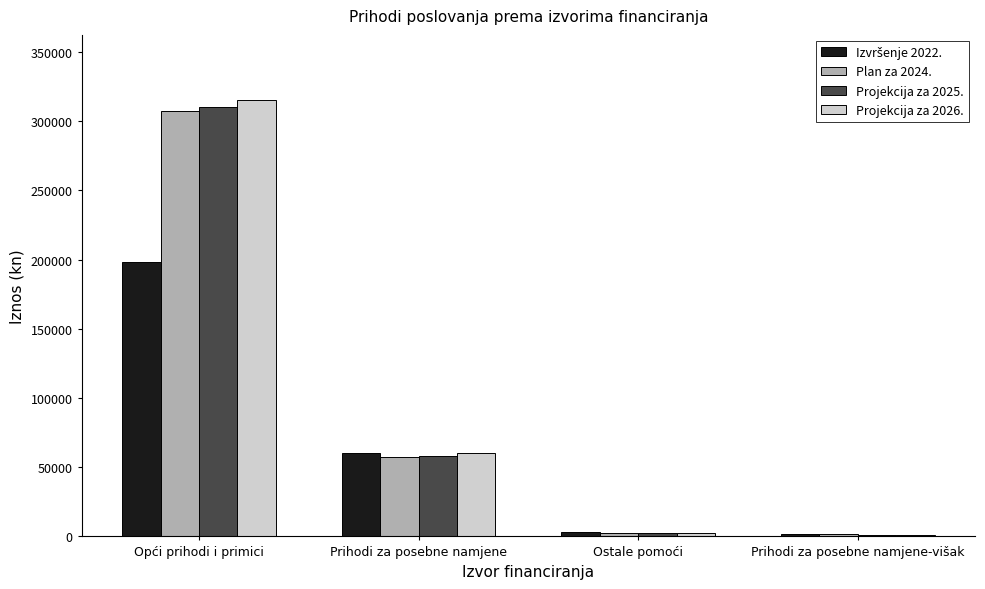

What is the total value across all series at Opći prihodi i primici?

1129990